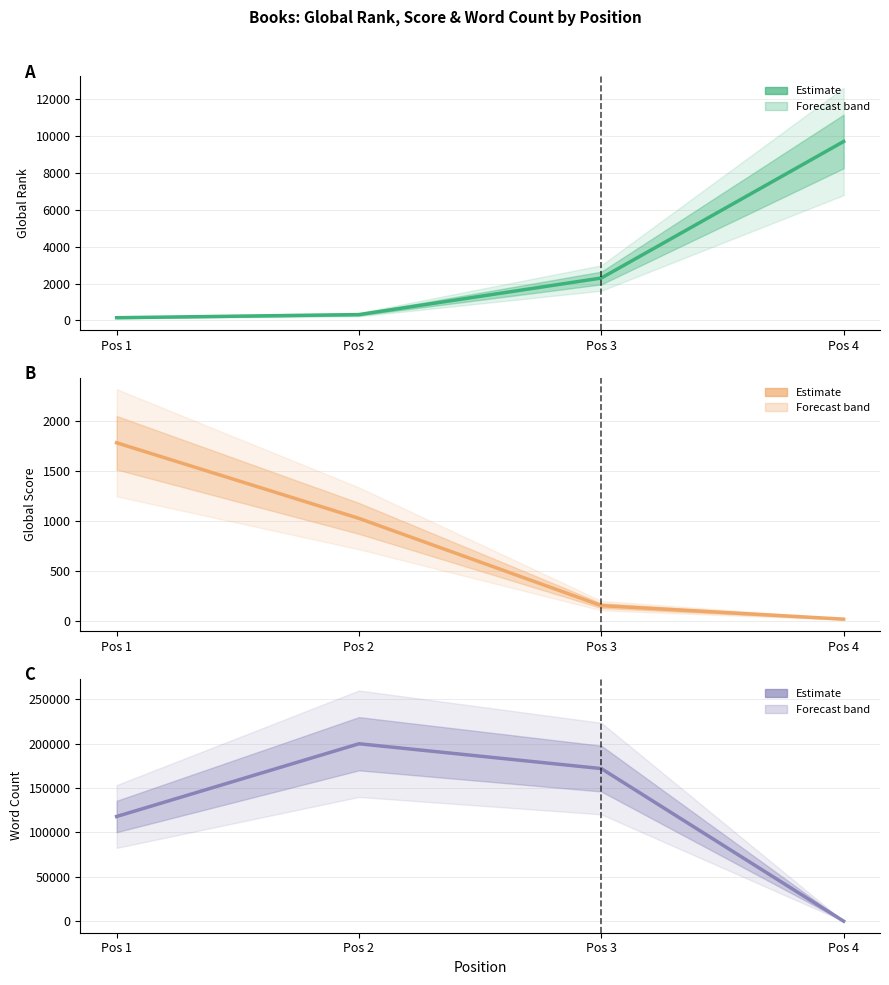

Which series has the widest spread of values?

Word Count